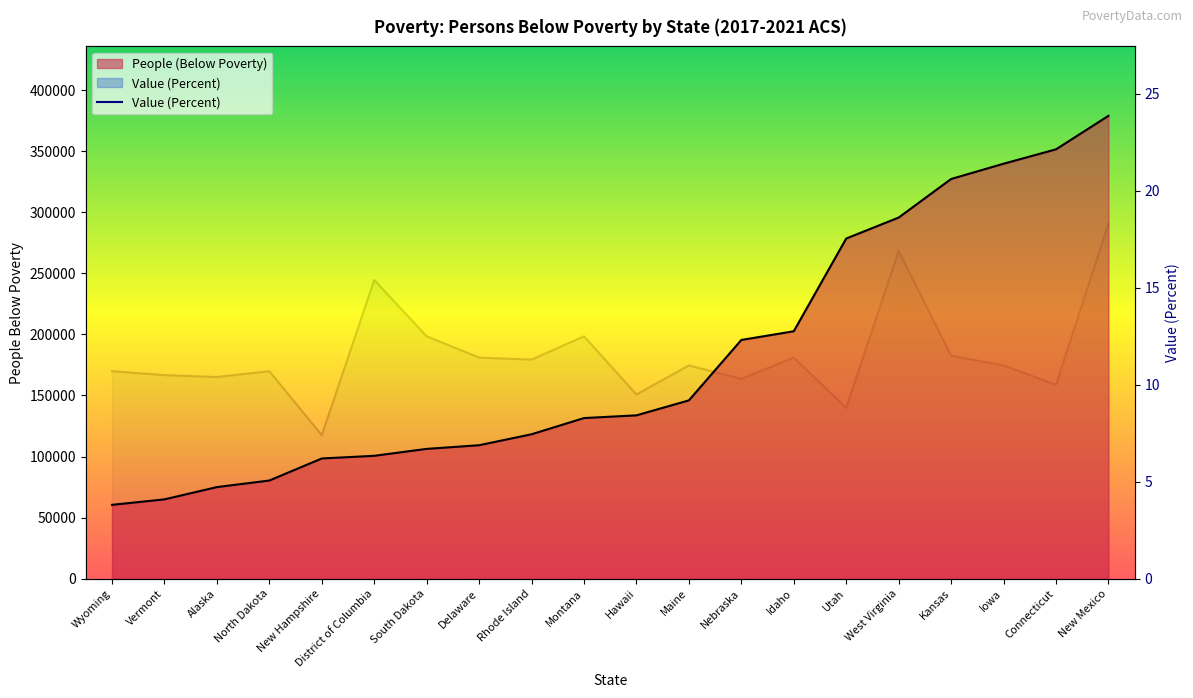

The value at Maine is 11.0. True or false?

True